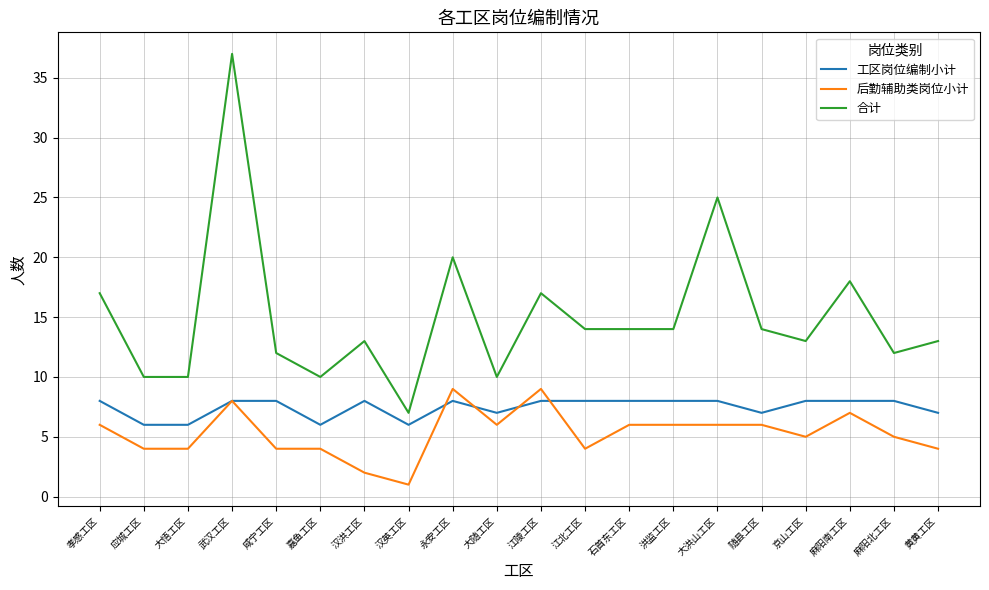

Rank the series at 大悟工区 from lowest to highest value.

后勤辅助类岗位小计, 工区岗位编制小计, 合计